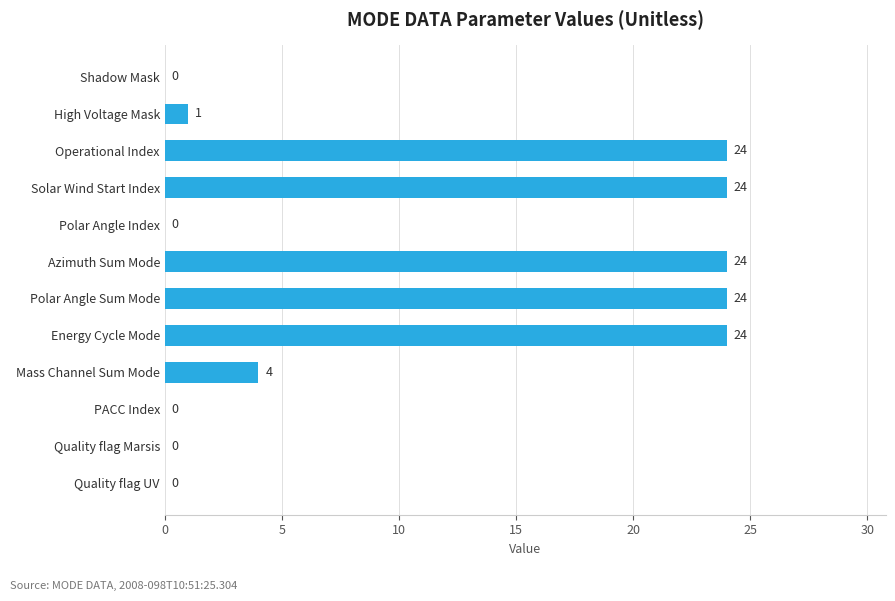

At which label is the value closest to 12?

Mass Channel Sum Mode